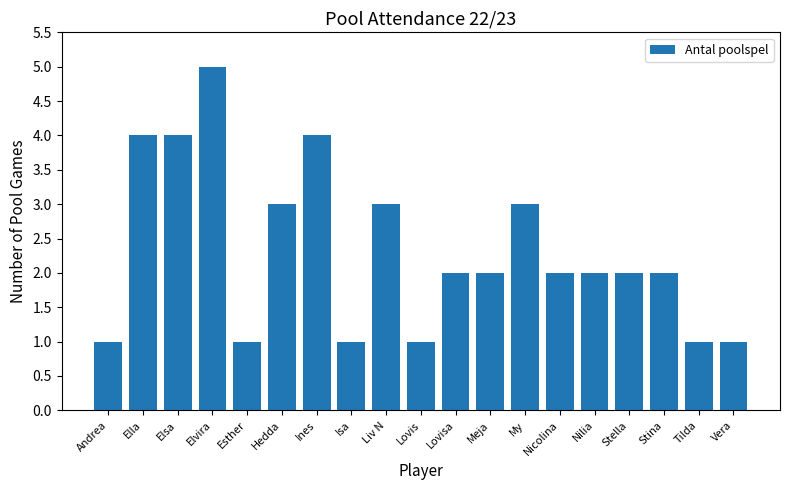

Which label corresponds to the largest value in the chart?

Elvira